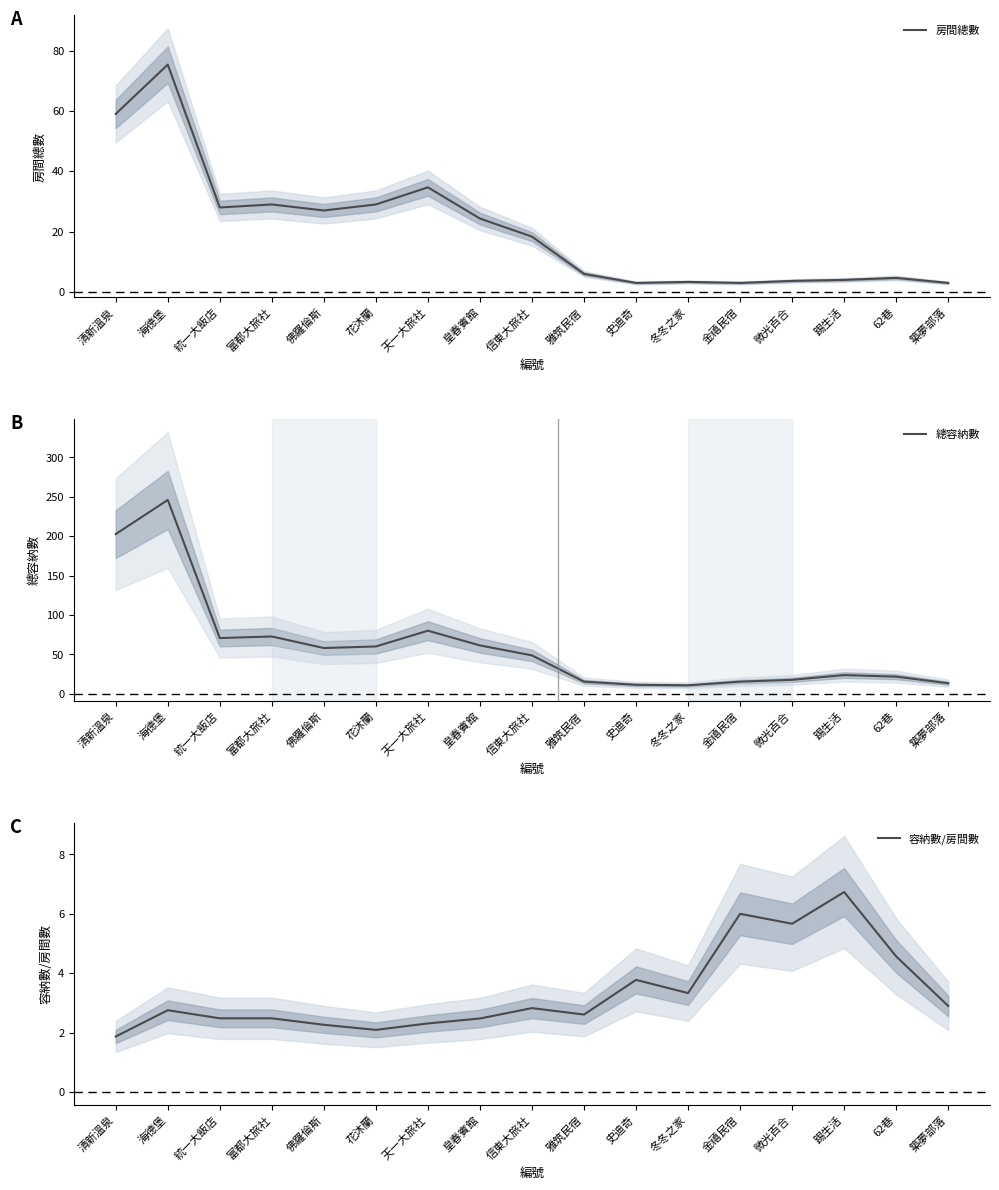

What is the difference between the second highest and second lowest values in the 總容納數 series?

191.3